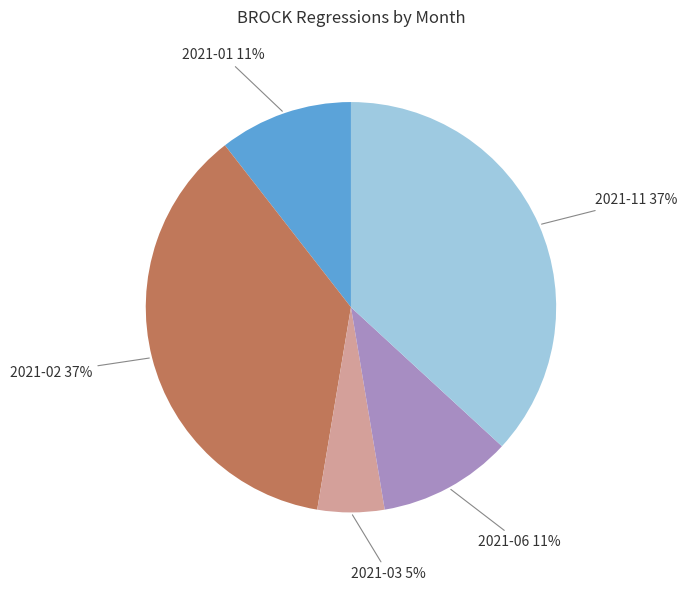

To the nearest percent, what is the average slice percentage?

20%